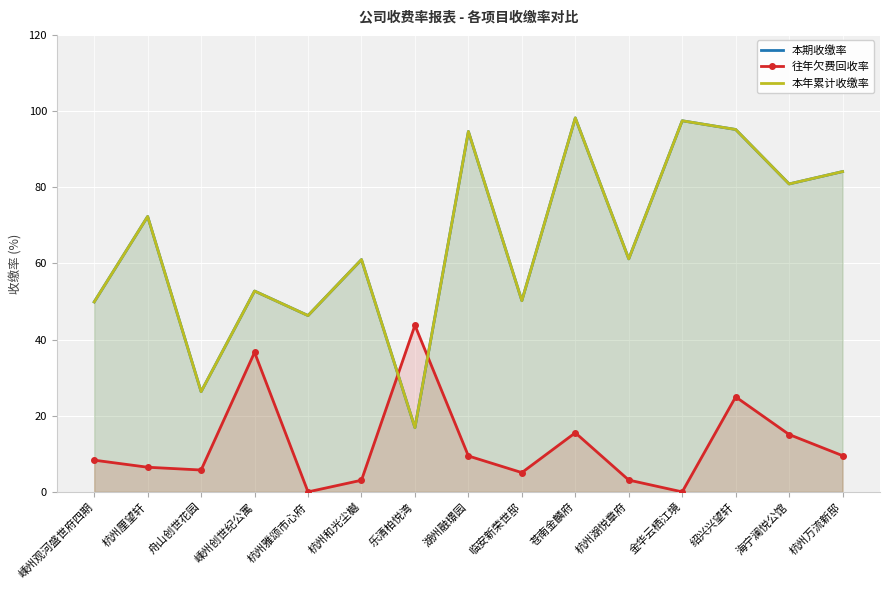

What is the difference between the highest and lowest values at 苍南金麟府?

82.7